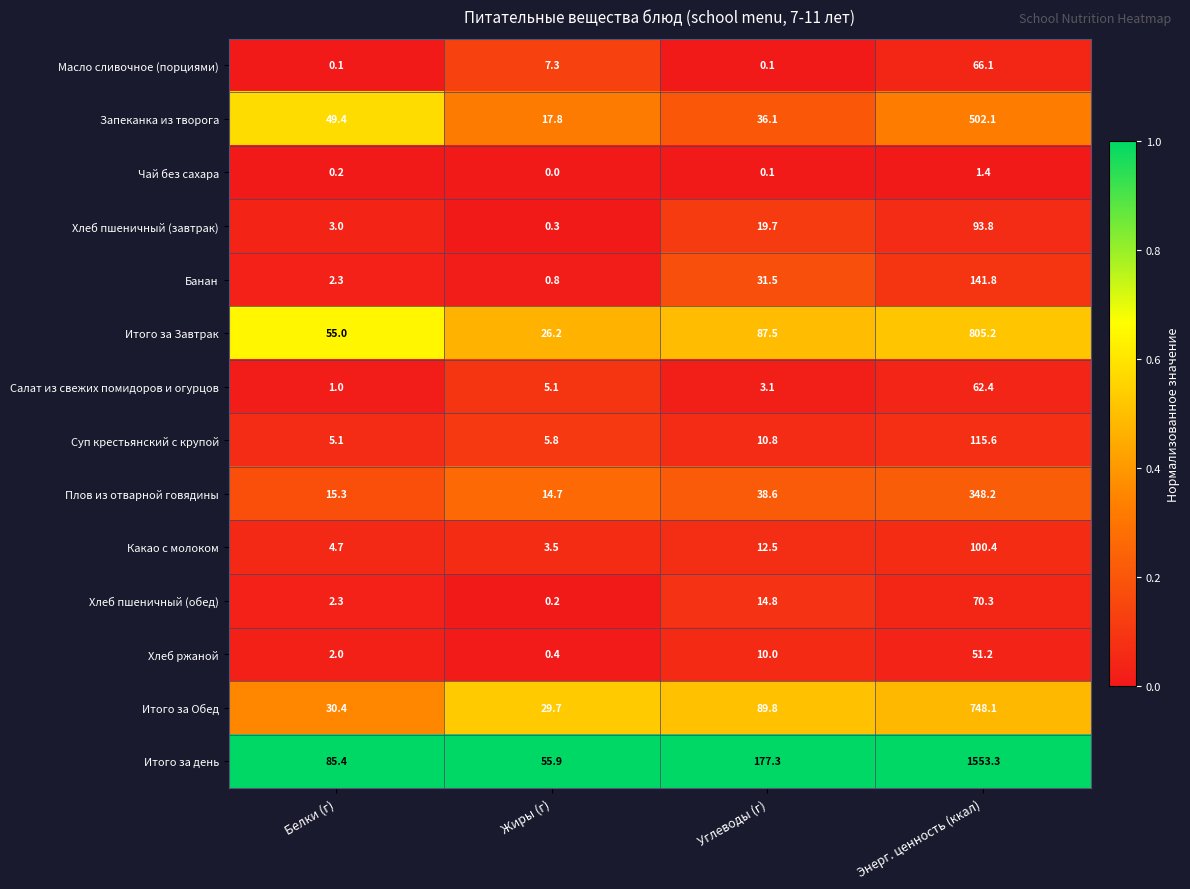

What is the greatest value displayed?

1553.3